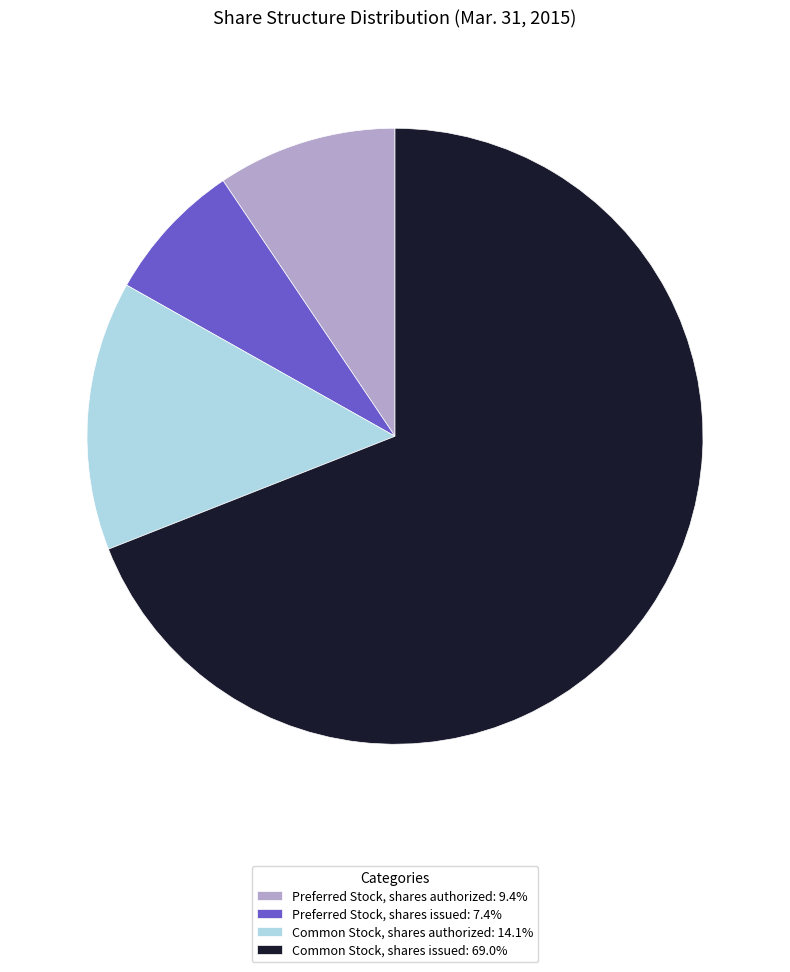

What is the ratio of the value at Preferred Stock, shares issued: 7.4% to the value at Preferred Stock, shares authorized: 9.4%?

0.8